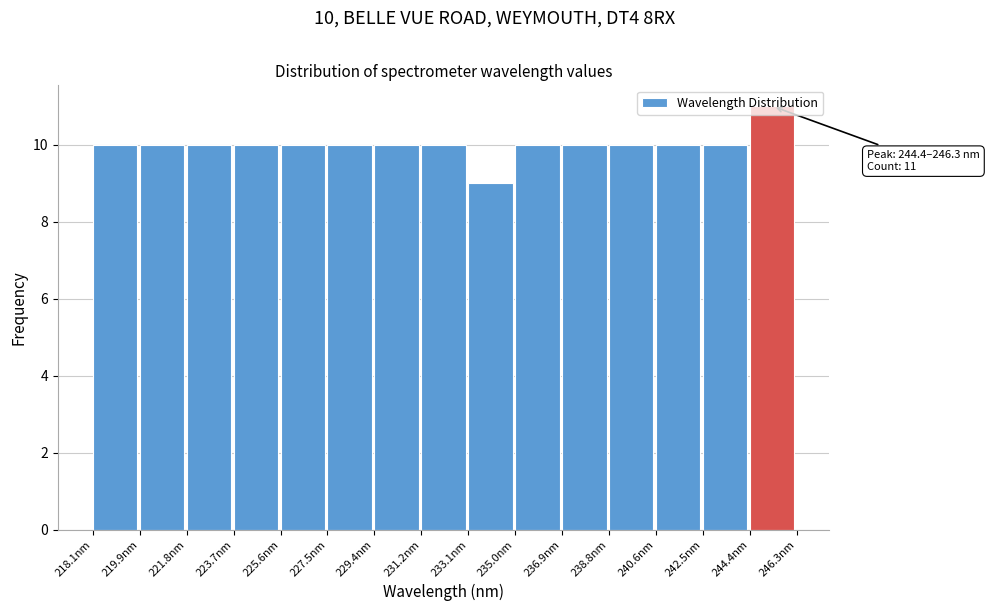

Over which range of the x-axis is the bar tallest?

244.4 to 246.2